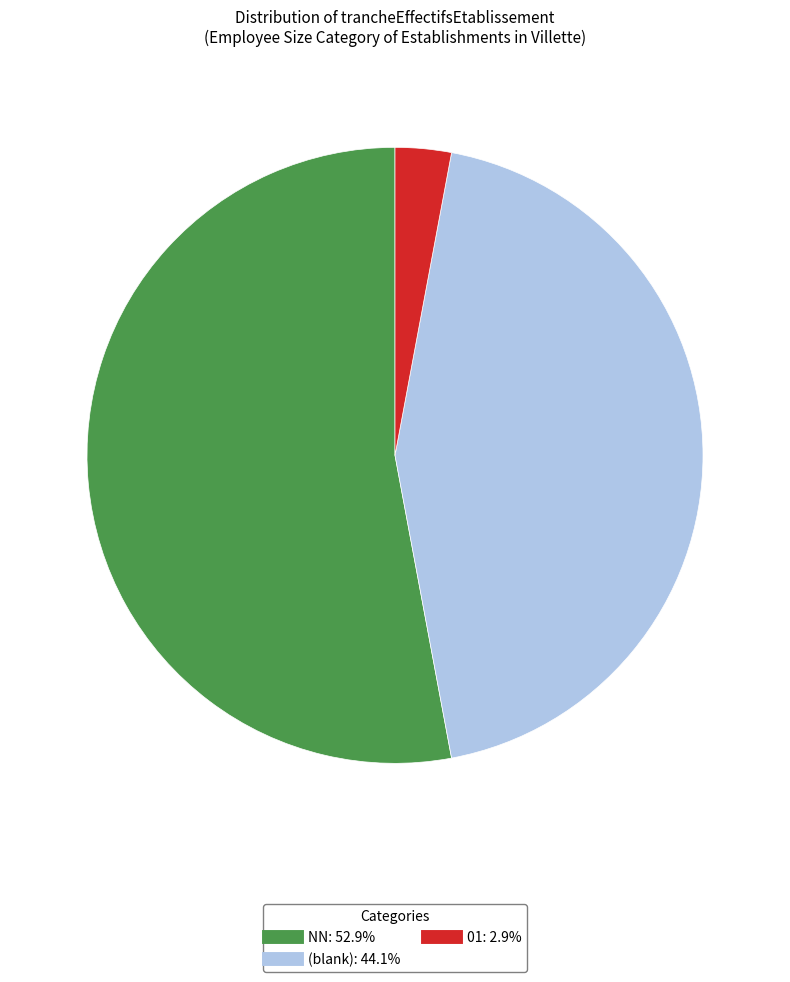

Is there a majority slice in this chart?

Yes